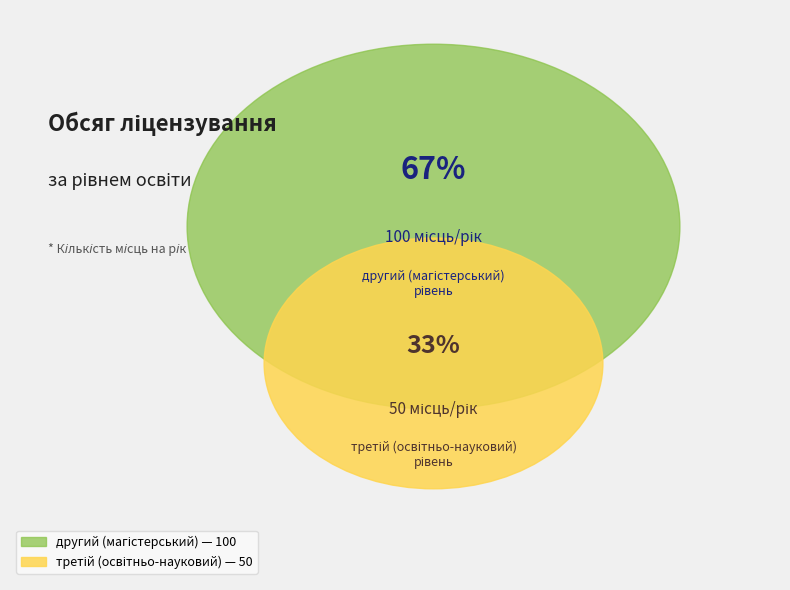

How many segments does this pie chart have?

2